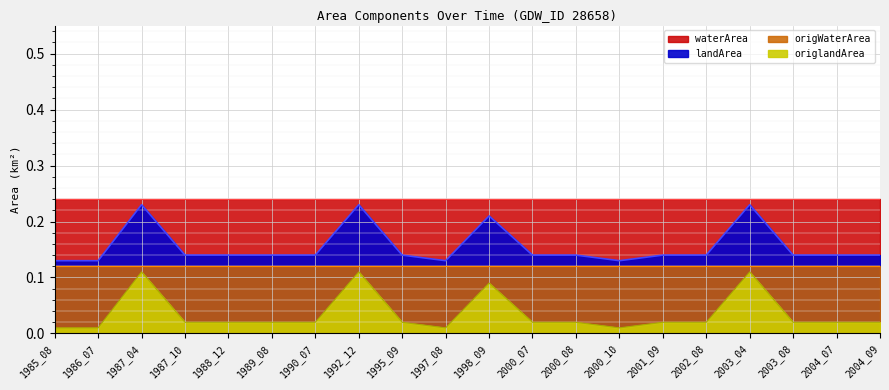

Between 1990_07 and 2000_07, which series saw the biggest shift?

waterArea